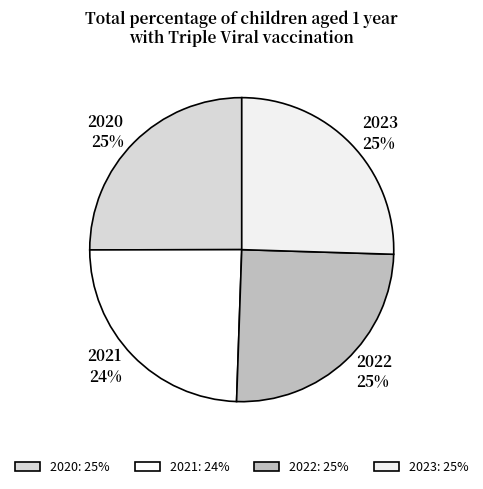

The 2022 slice represents 25% of the pie. True or false?

True